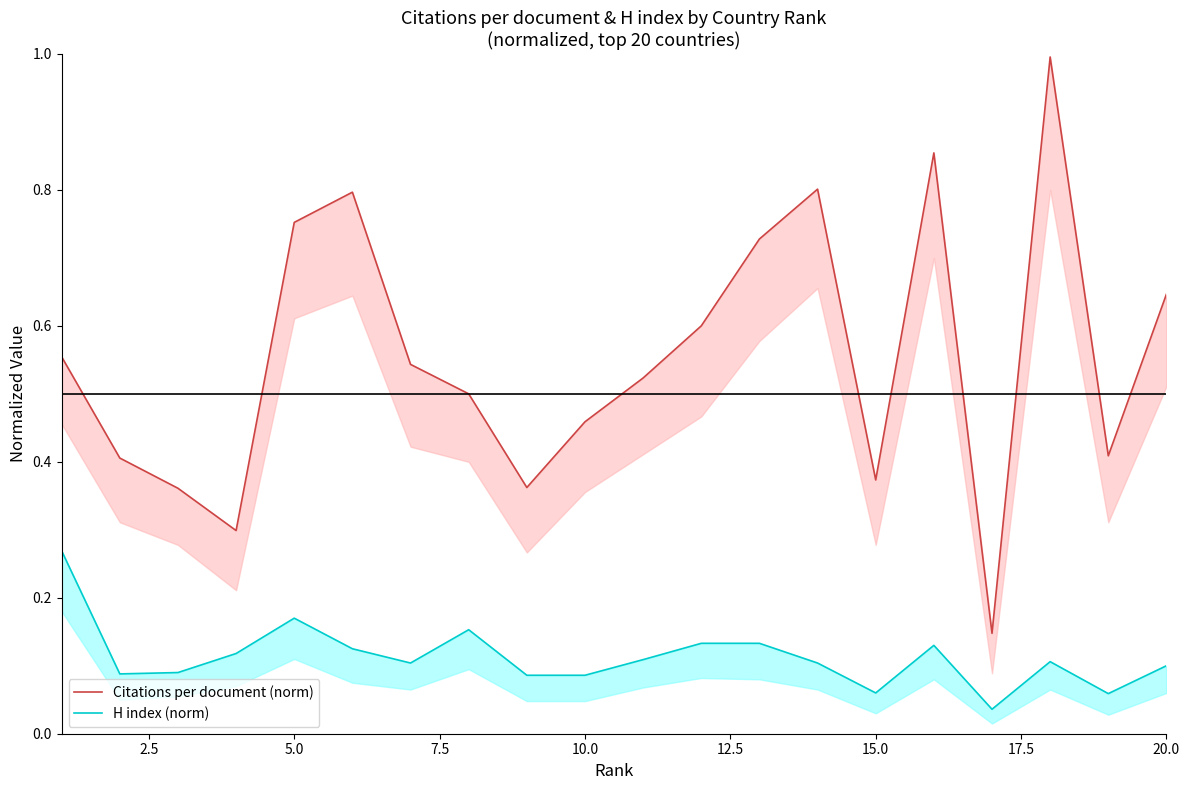

What is the sum of all H index (norm) values?

2.3